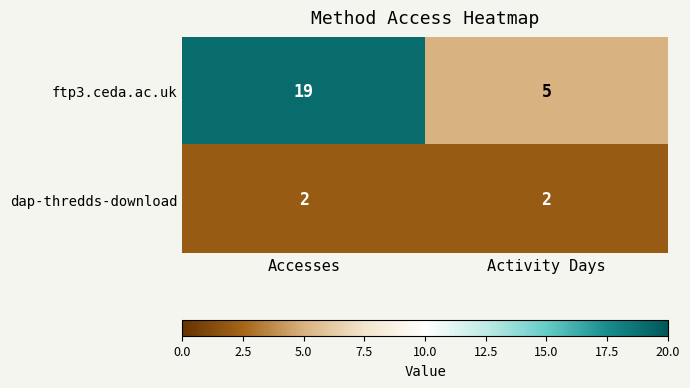

Reading left to right, list all the values displayed in this chart.

ftp3.ceda.ac.uk: 19	5
dap-thredds-download: 2	2